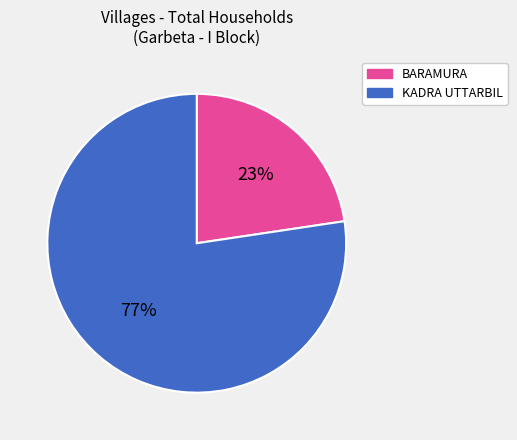

Combined, do KADRA UTTARBIL and BARAMURA account for over 50%?

Yes